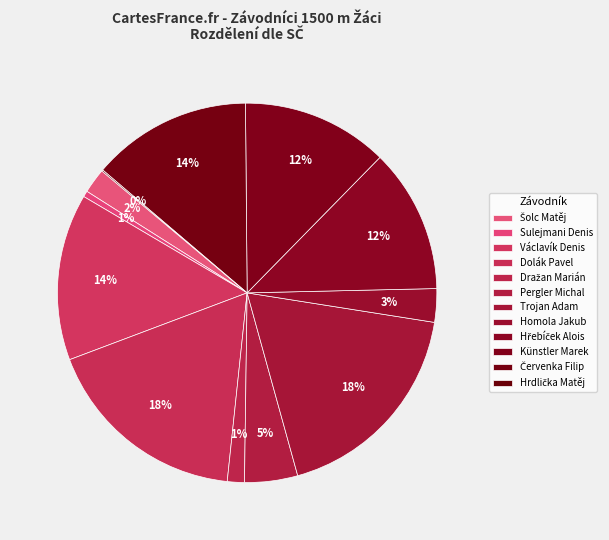

Is it true that Hrdlička Matěj is 9% of the pie?

False